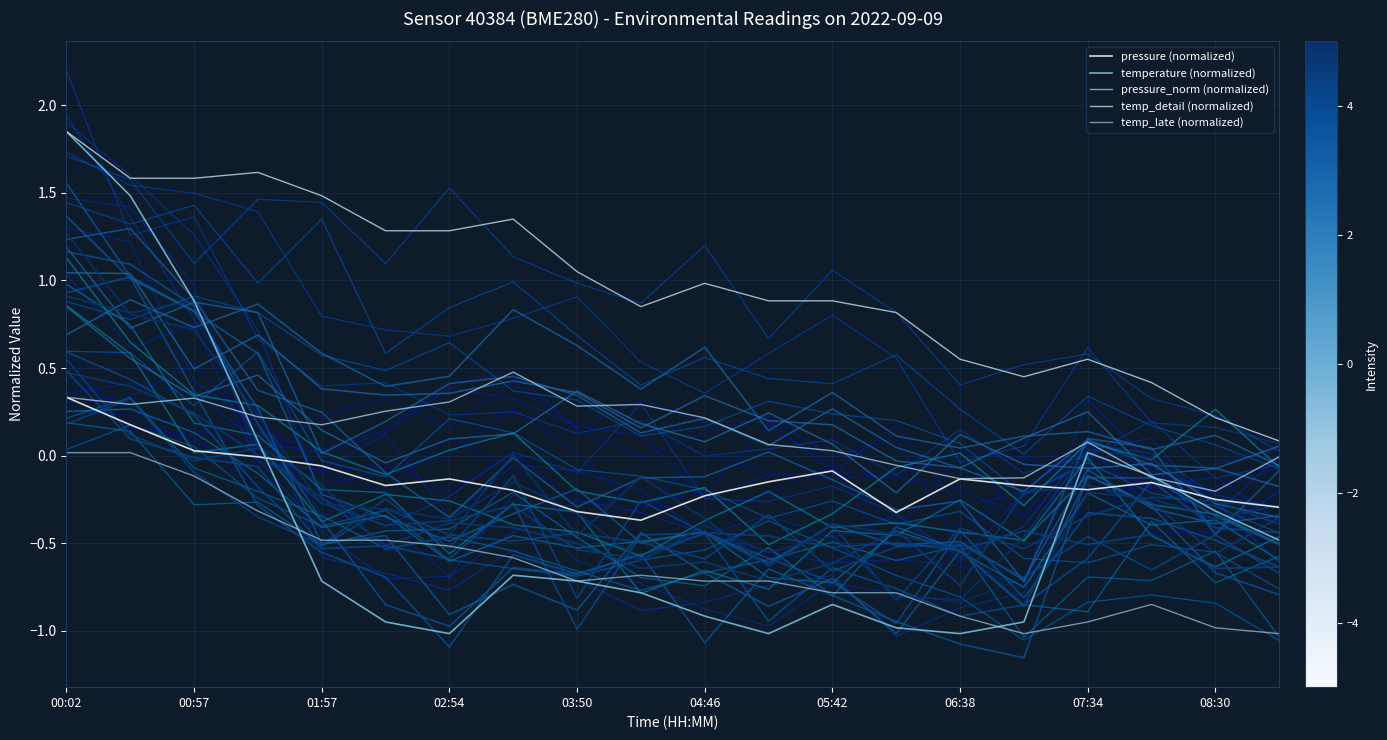

At which label does pressure reach its minimum?

04:18